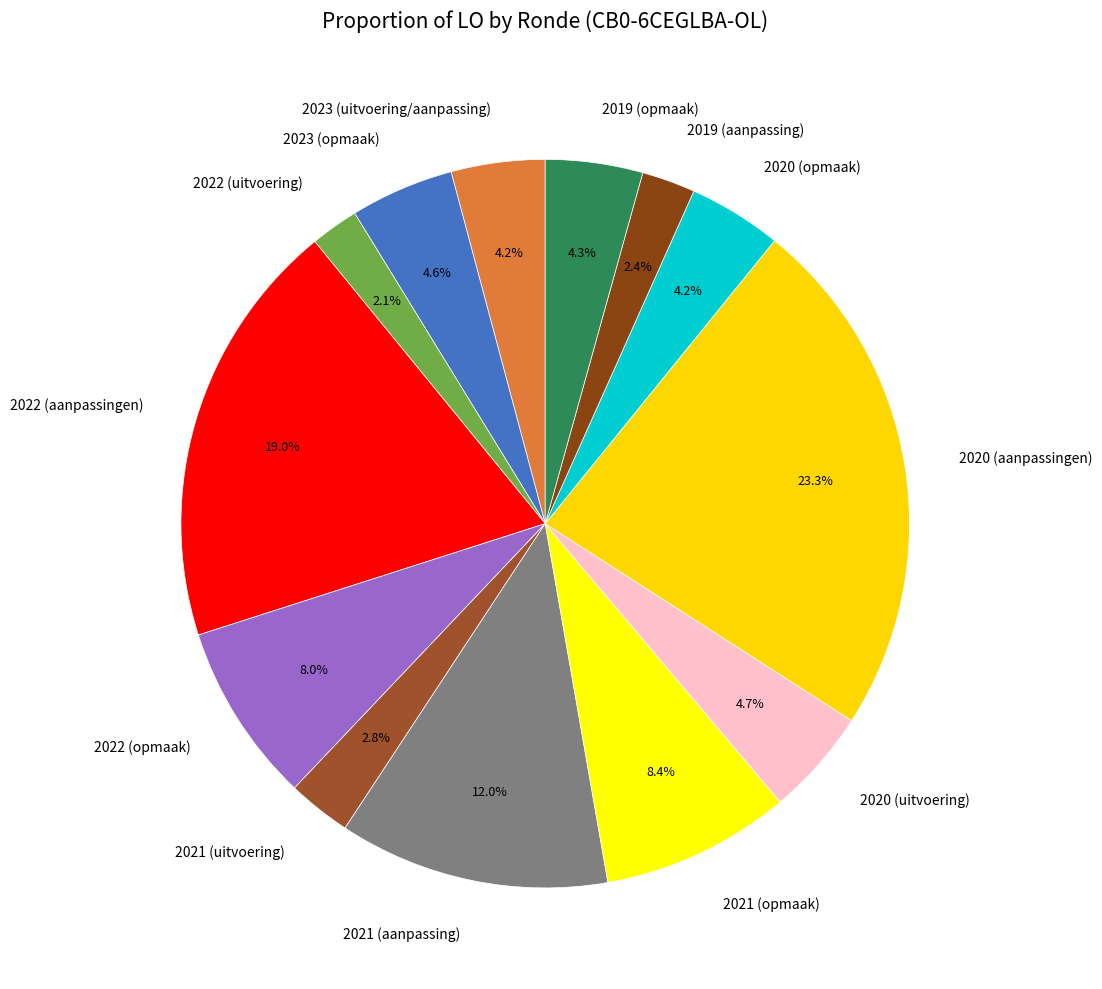

What percentage is NOT represented by 2019 (aanpassing)?

97.6%